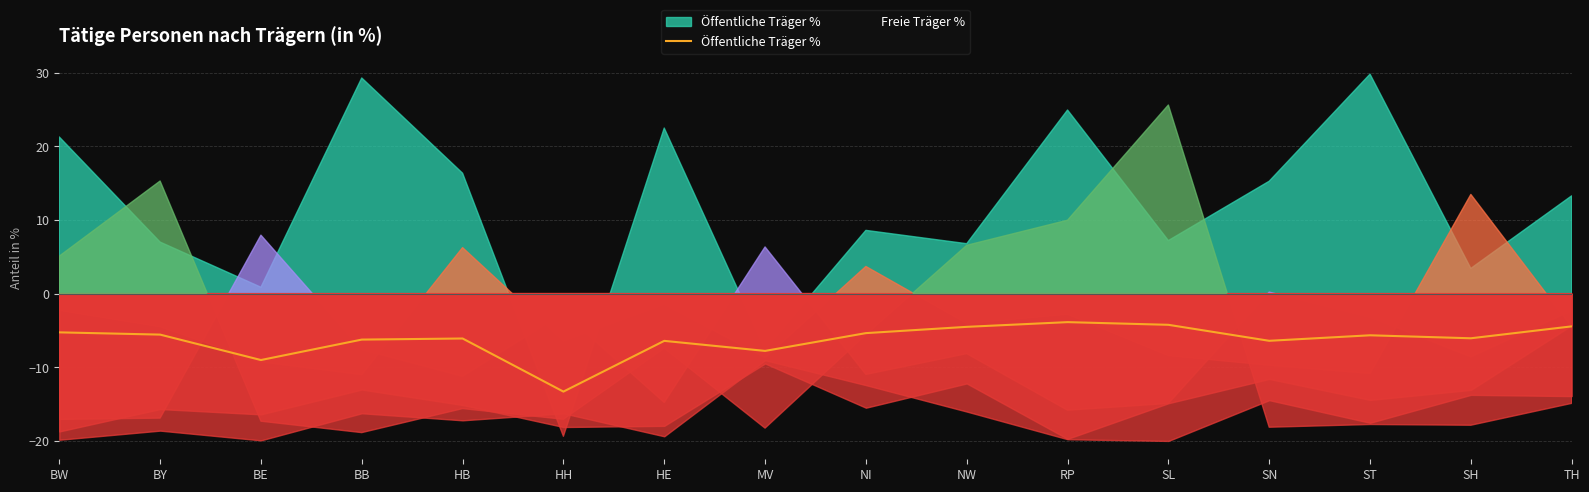

What is the smallest value displayed?

-13.3